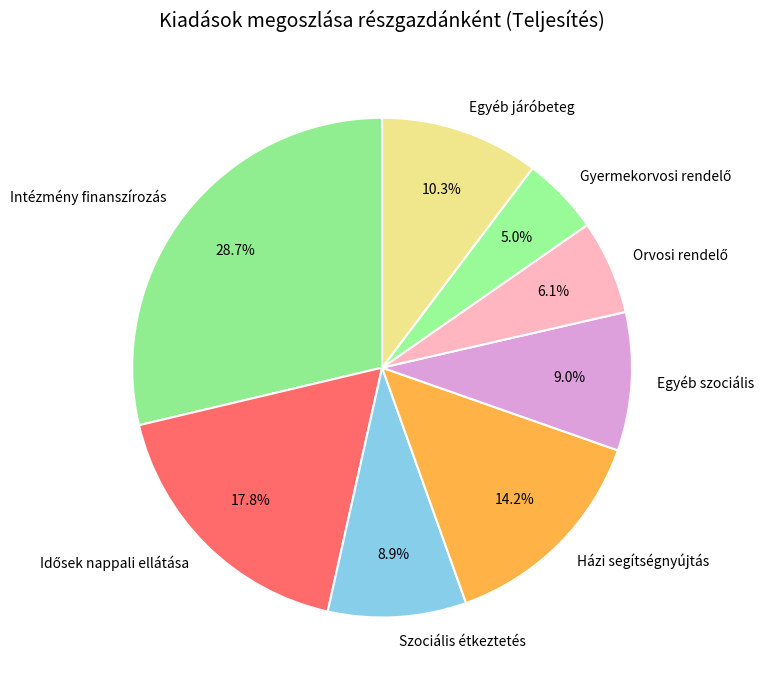

To the nearest percent, what percentage of the pie is Szociális étkeztetés?

9%